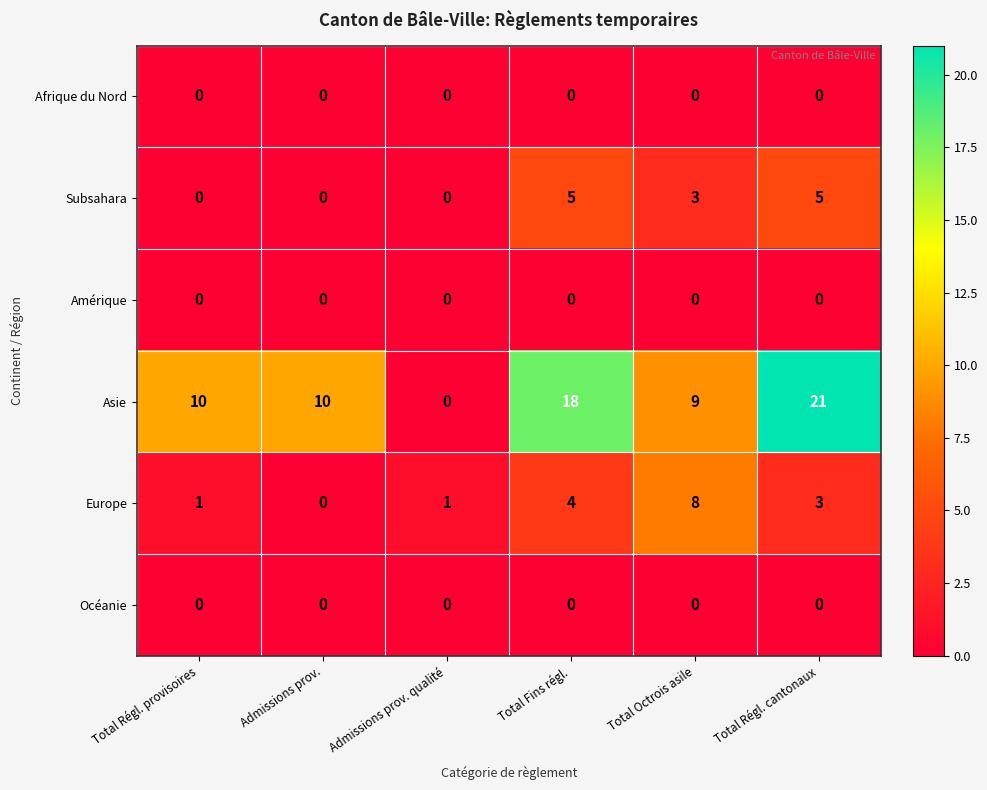

What is the sum of all Asie values?

68